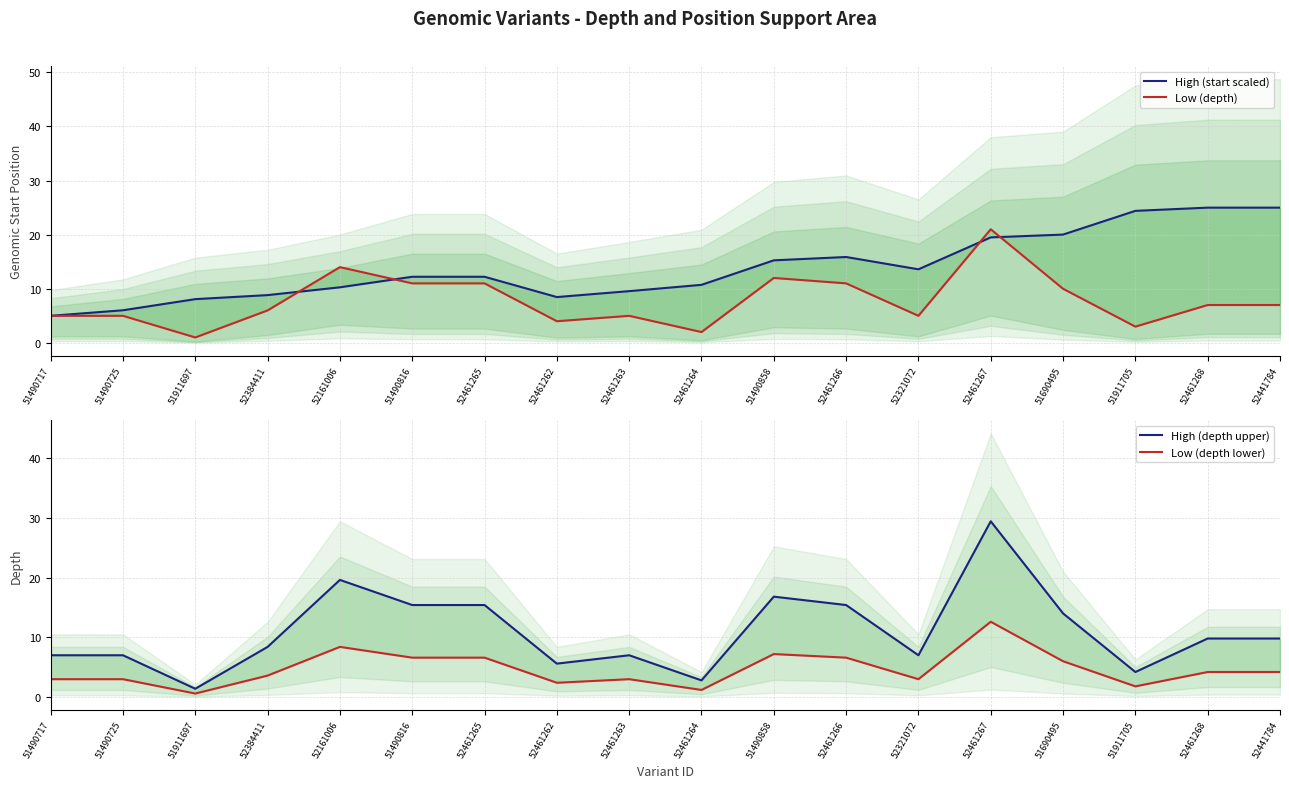

What is the spread (max minus min) of values at 52321072?

10.6